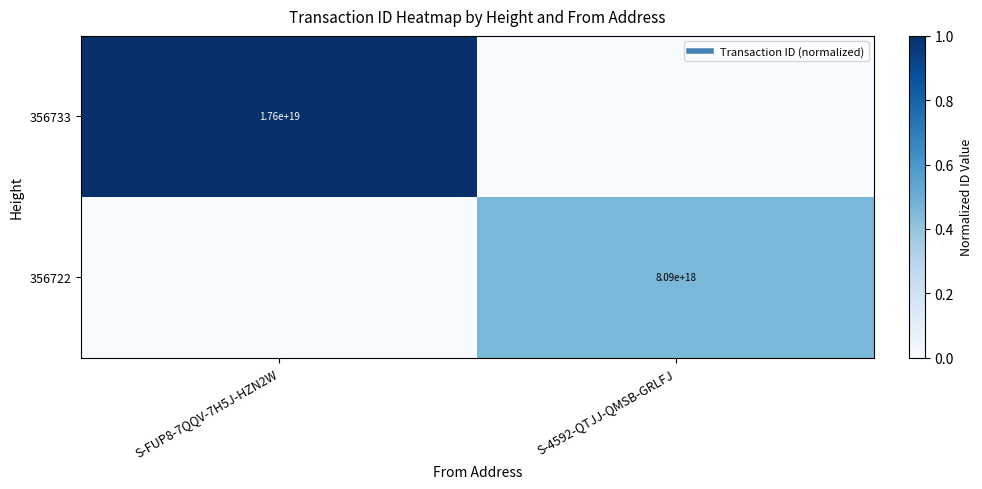

How many values in the 356722 series exceed 0?

1